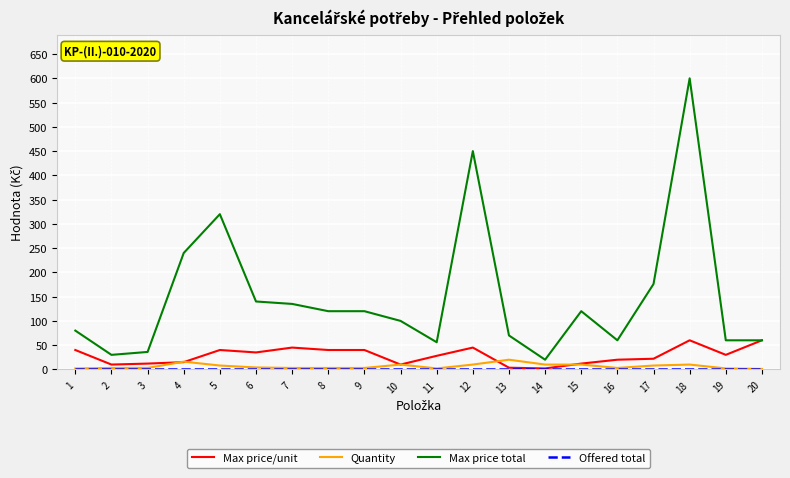

The value of Max price total at 5 is 320.0. True or false?

True